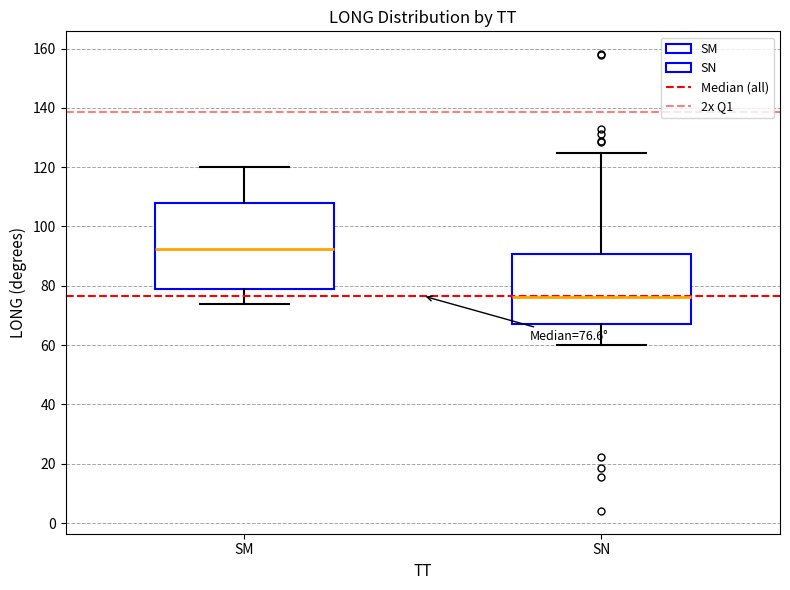

Which box is the tallest, from its lower edge to its upper edge?

SM